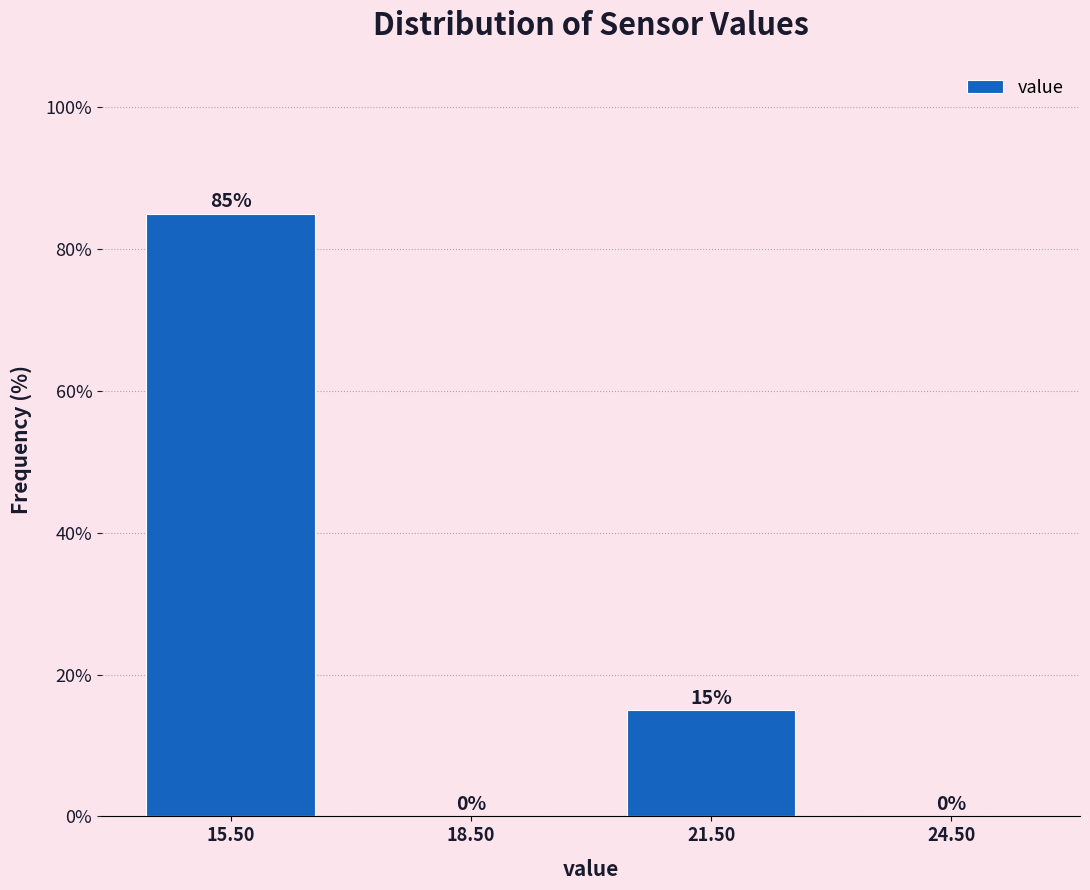

What is the height of the bar covering 20 to 23 on the x-axis?

15